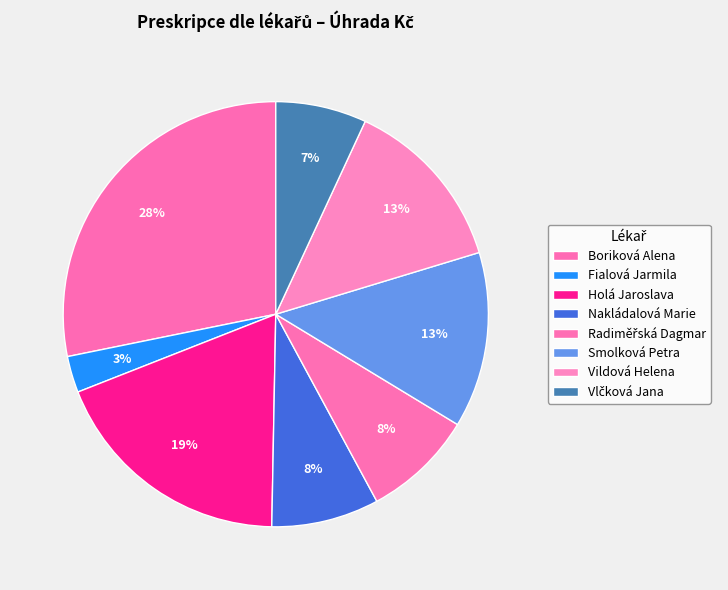

Do Smolková Petra and Vildová Helena together represent more than half of the pie?

No